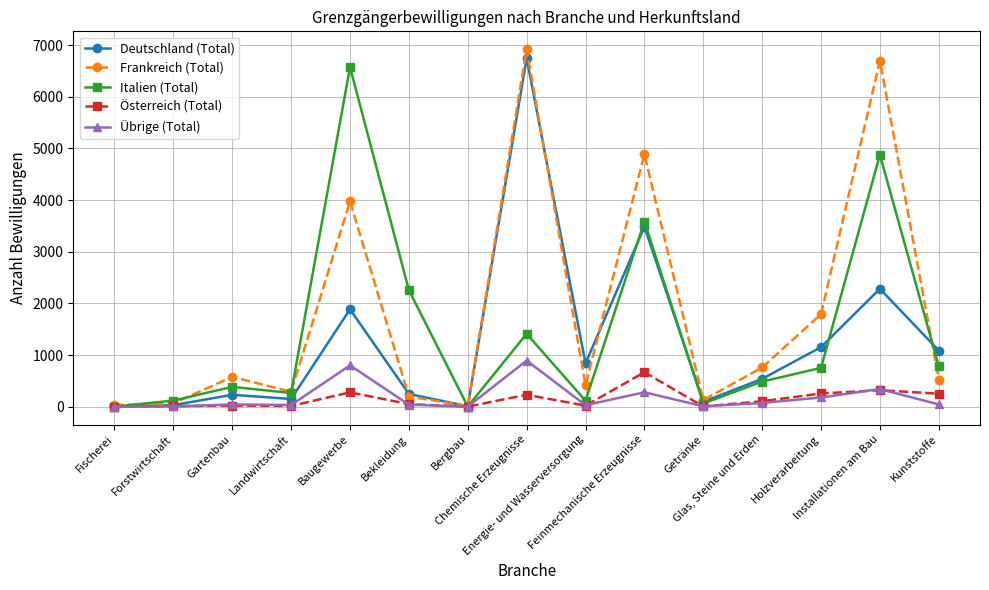

Which series has the widest spread of values?

Frankreich (Total)